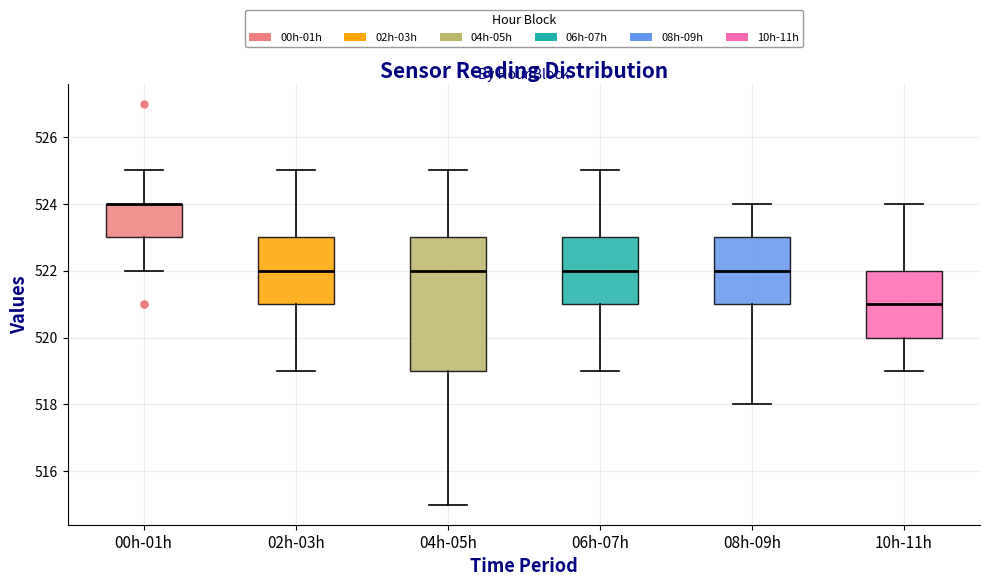

Which box is the tallest, from its lower edge to its upper edge?

04h-05h